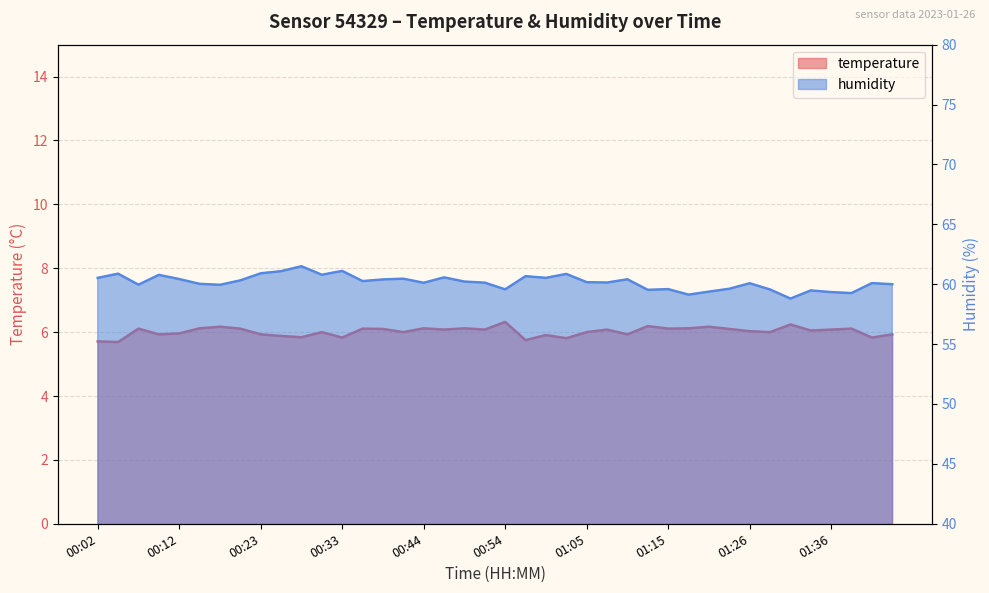

What are all the series names shown in the legend?

temperature, humidity